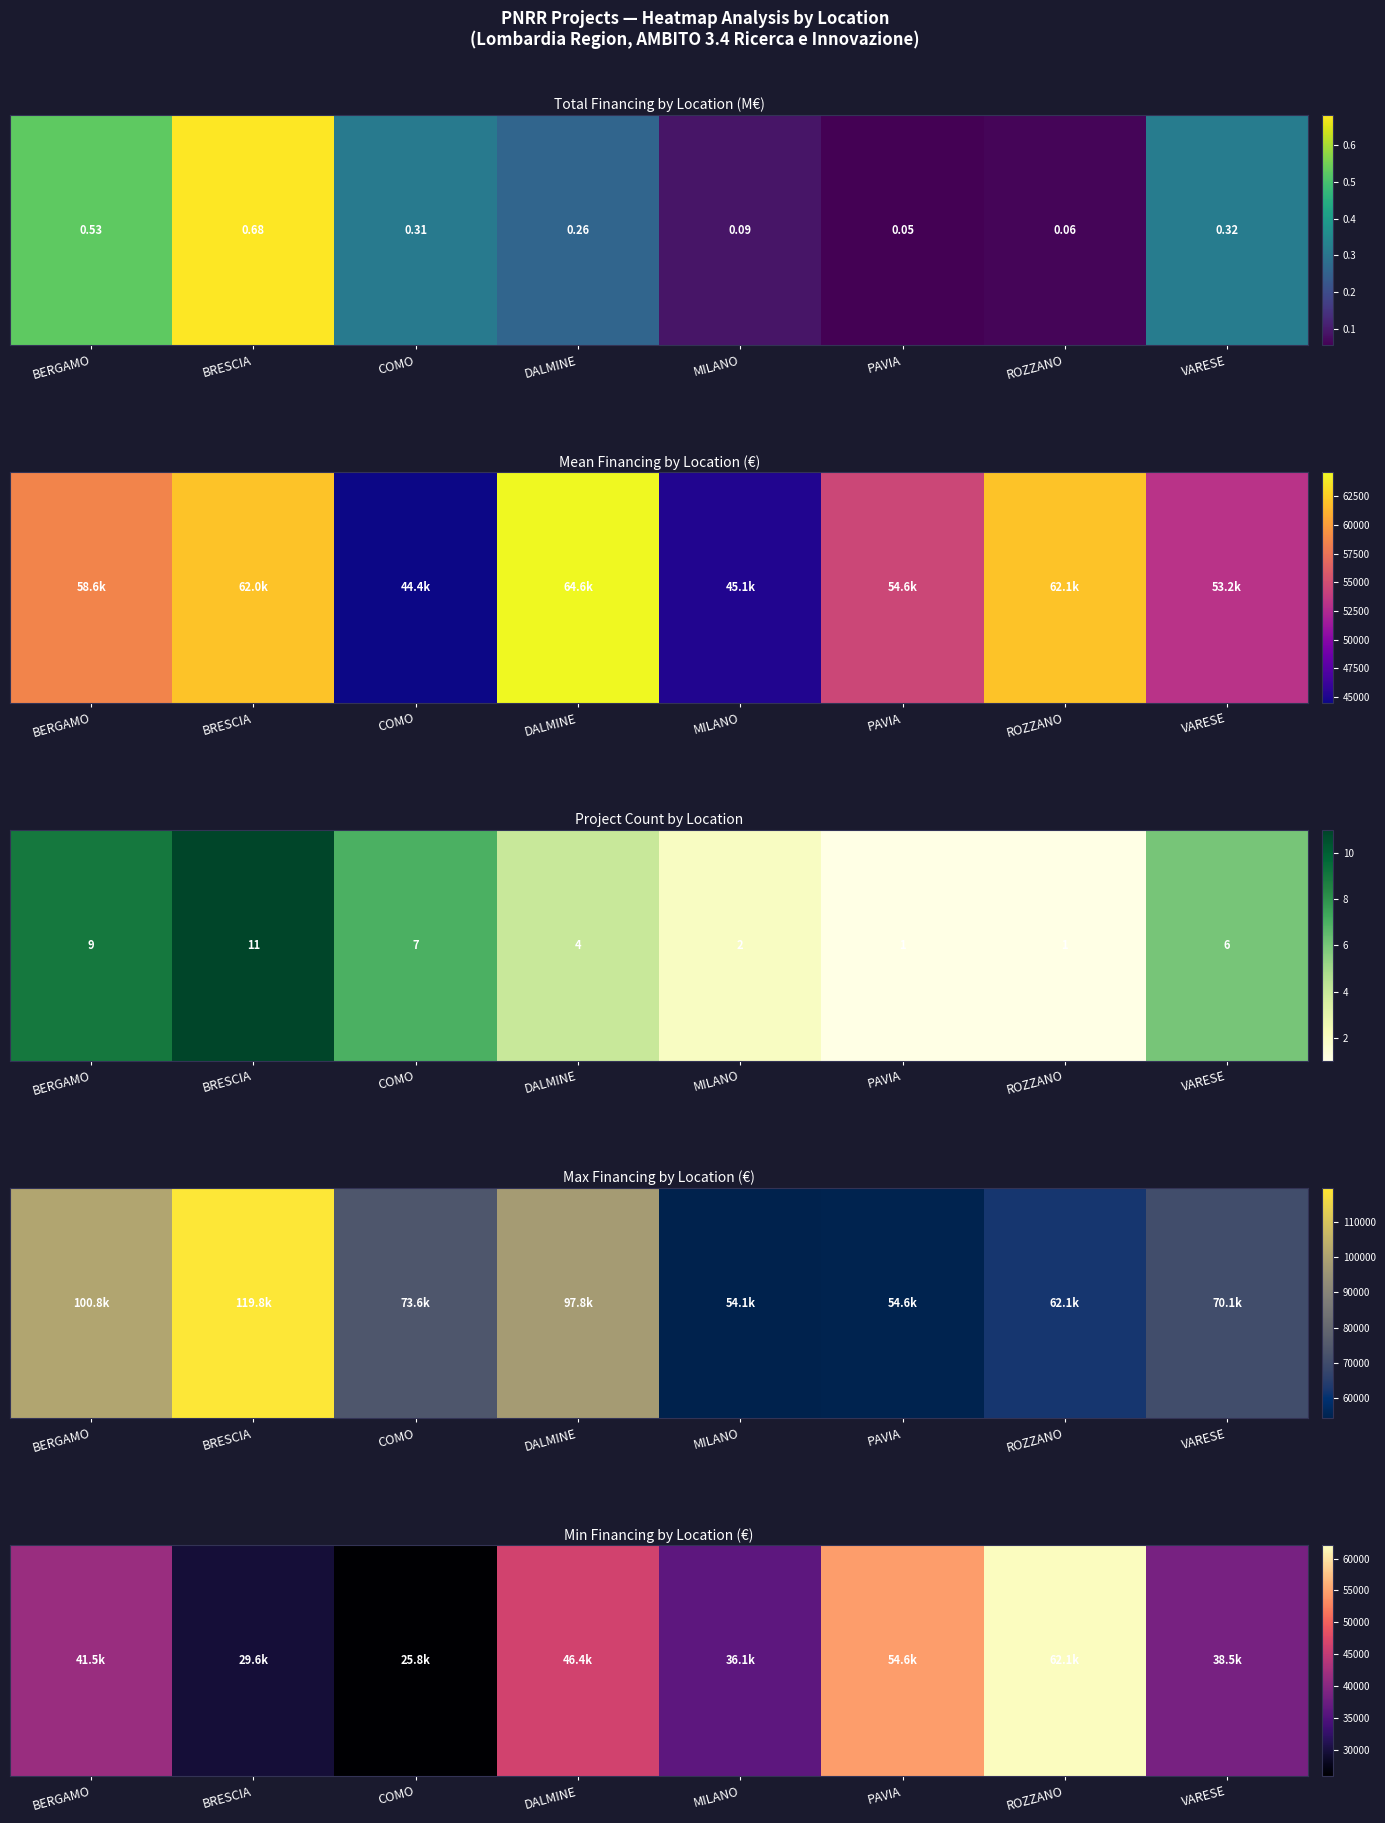

What is the difference between the values at MILANO and BRESCIA?

6483.0